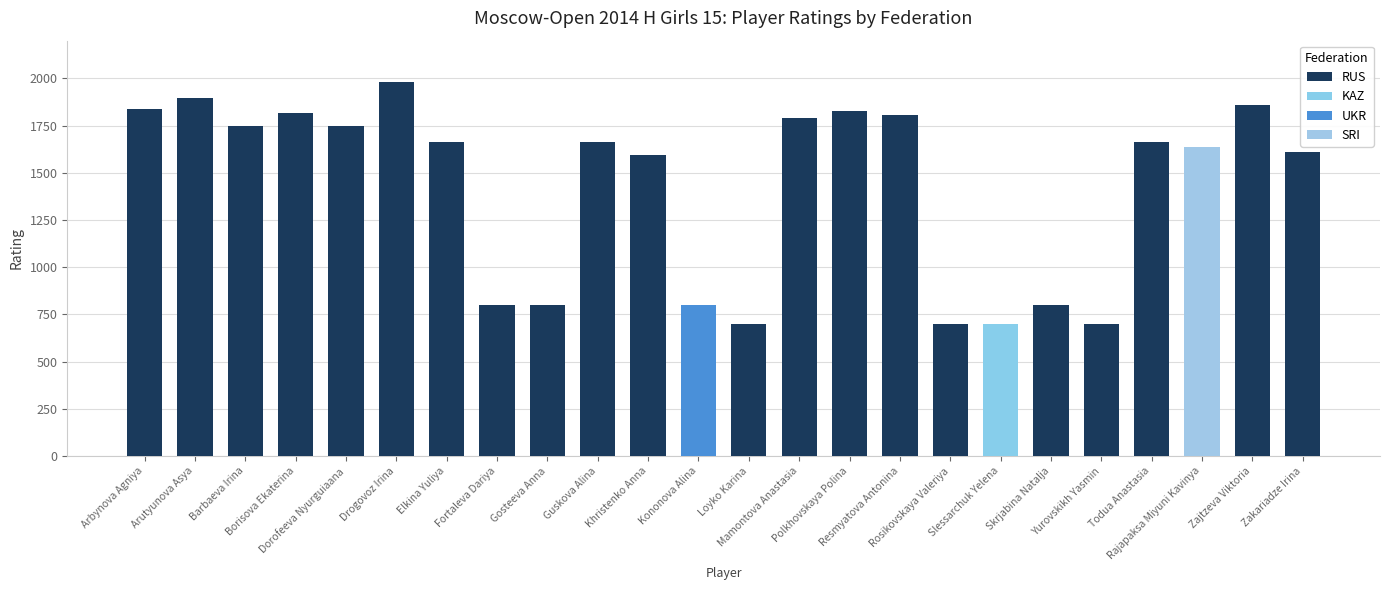

What is the sum of all RUS values?

30999